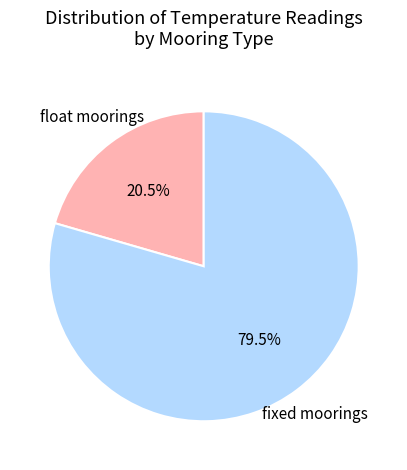

How many segments does this pie chart have?

2